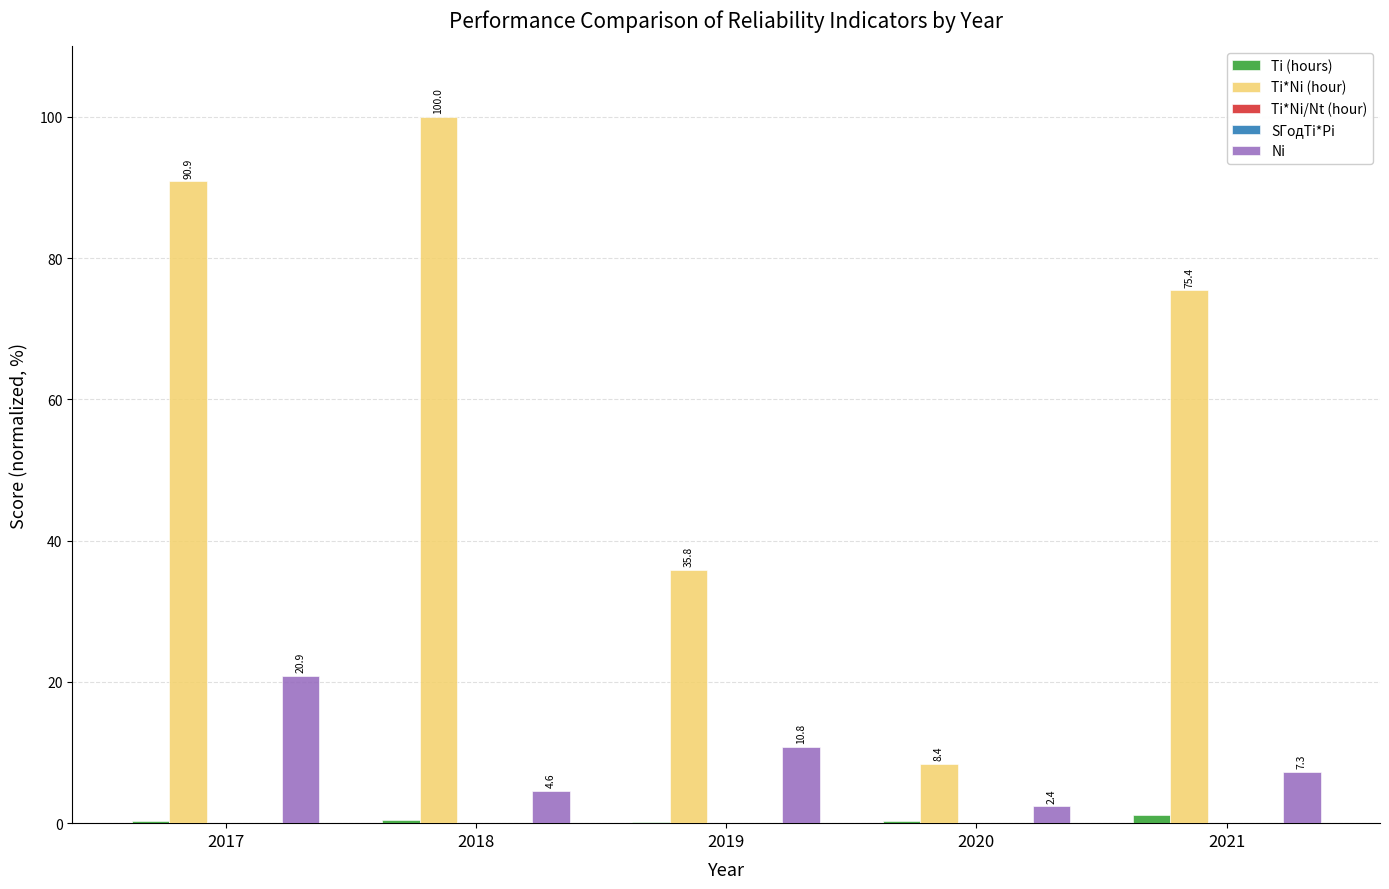

True or false: Ti*Ni (hour) has a value of 36.4 at 2017.

False